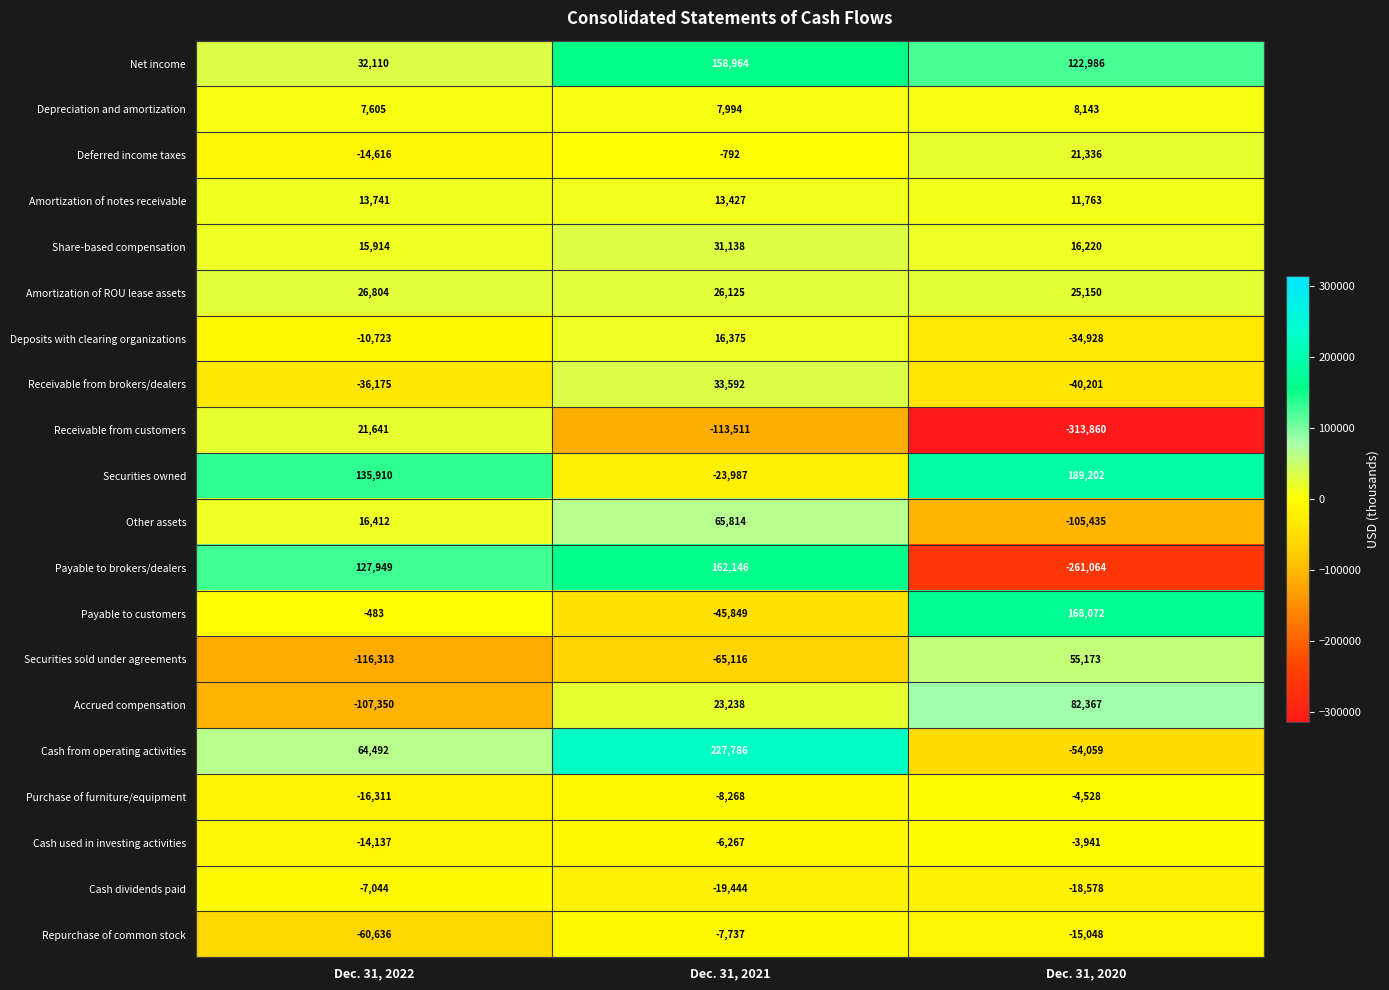

What is the difference between the Deposits with clearing organizations values at Dec. 31, 2020 and Dec. 31, 2022?

24205